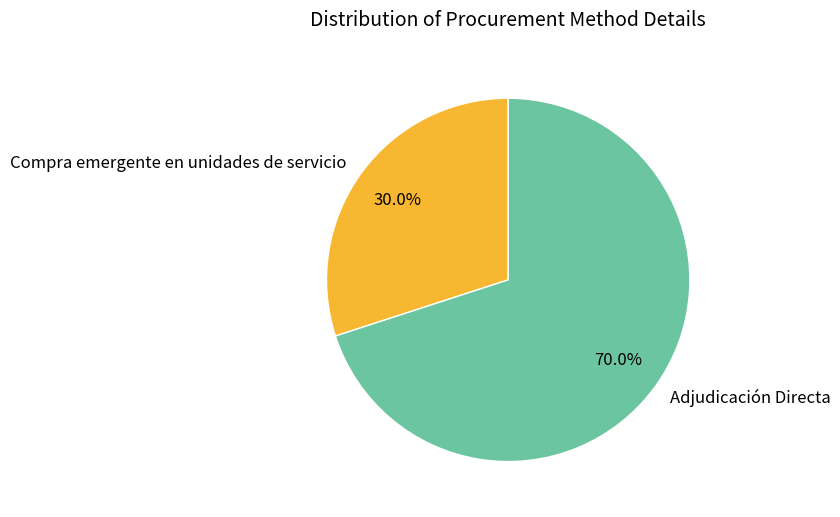

What is the total percentage of Adjudicación Directa and Compra emergente en unidades de servicio?

100.0%